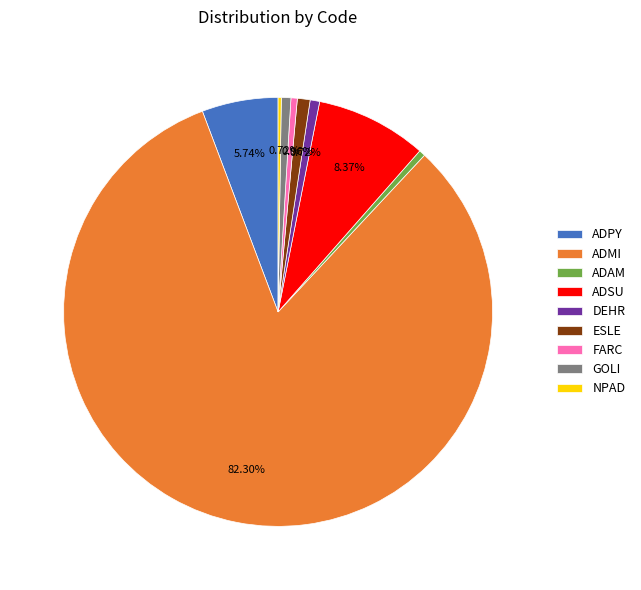

Which has a higher value, ADAM or ADSU?

ADSU